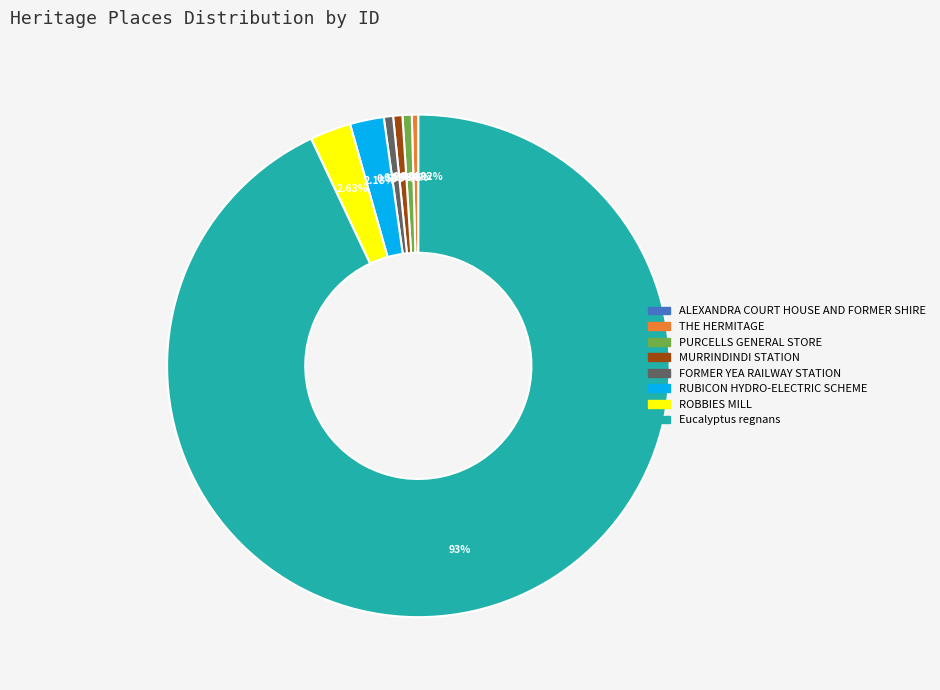

Which category has the biggest portion of the pie?

Eucalyptus regnans